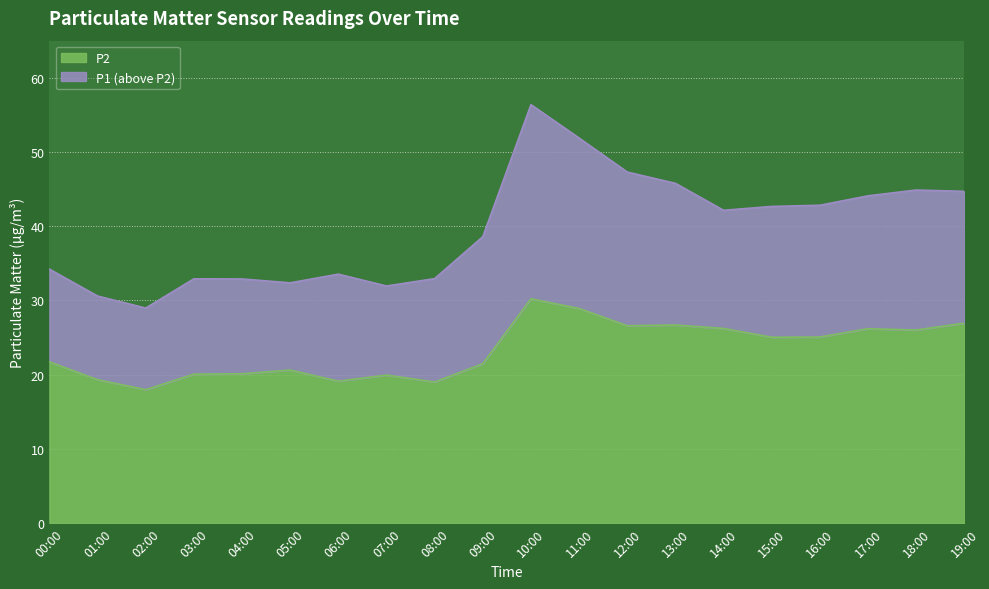

Rank the series by their maximum value, from highest to lowest.

P1, P2